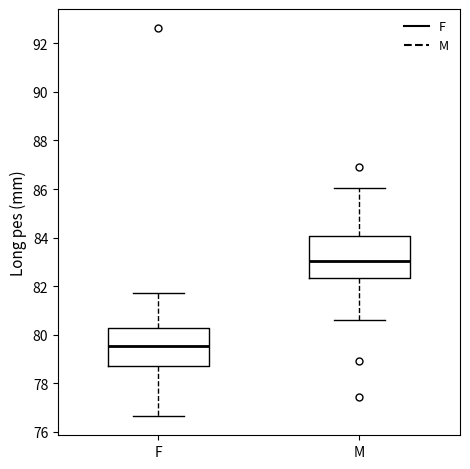

Which box has the lowest median line?

F